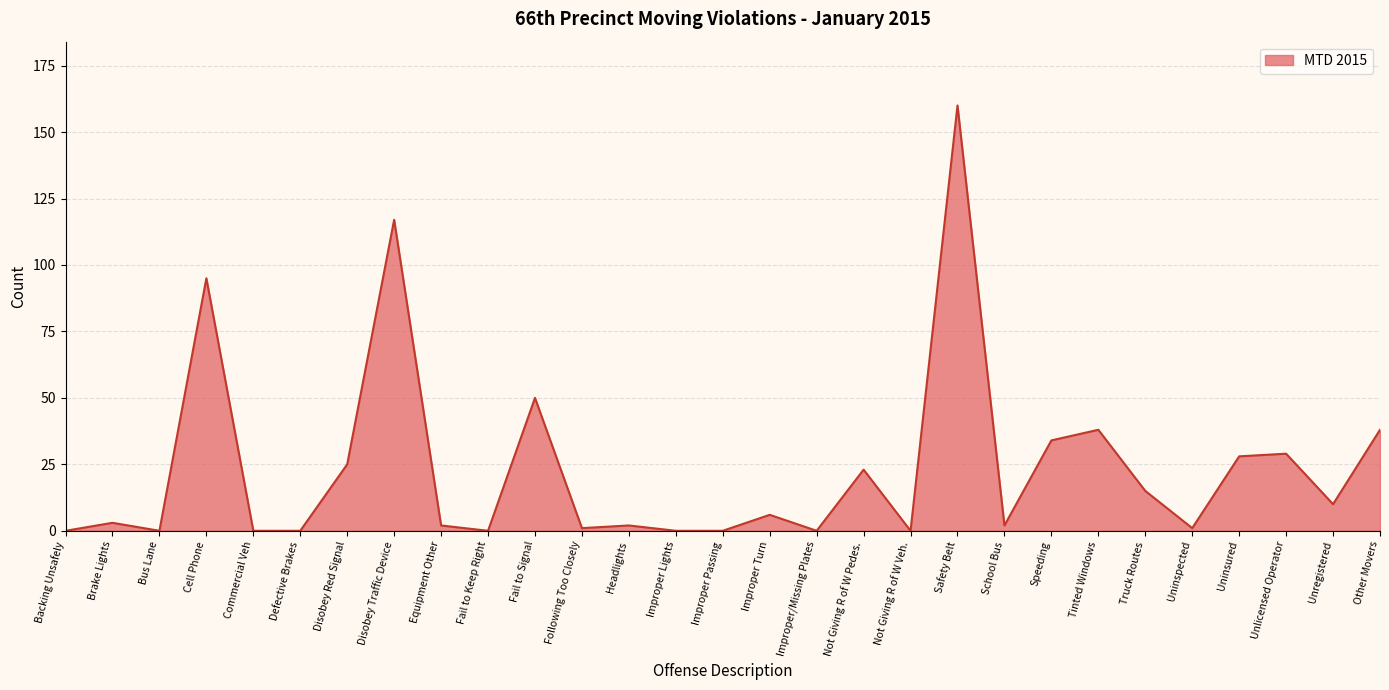

What is the greatest value displayed?

160